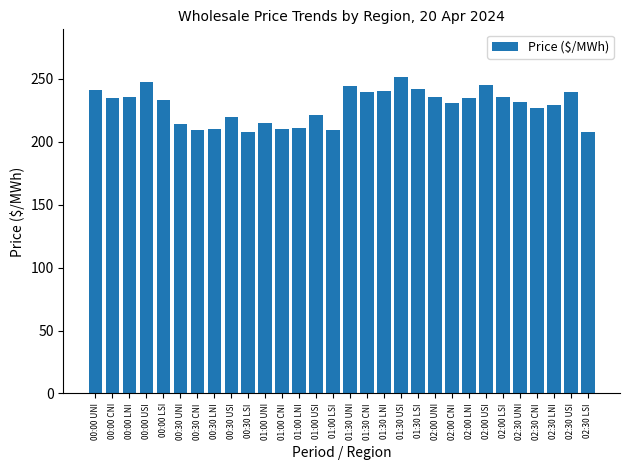

What is the label of the 10th bar from the left?

00:30 LSI